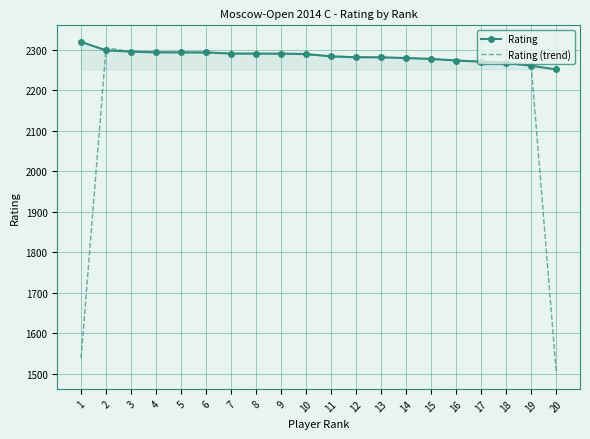

Which series has the largest range (max minus min)?

Rating (trend)